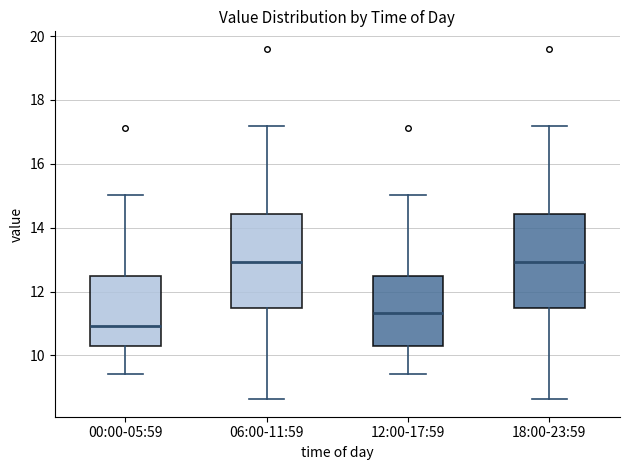

Where does the lower whisker of the box for 00:00-05:59 end on the y-axis? The values are not printed on the chart, so give them approximately, as read against the axis.

9.4